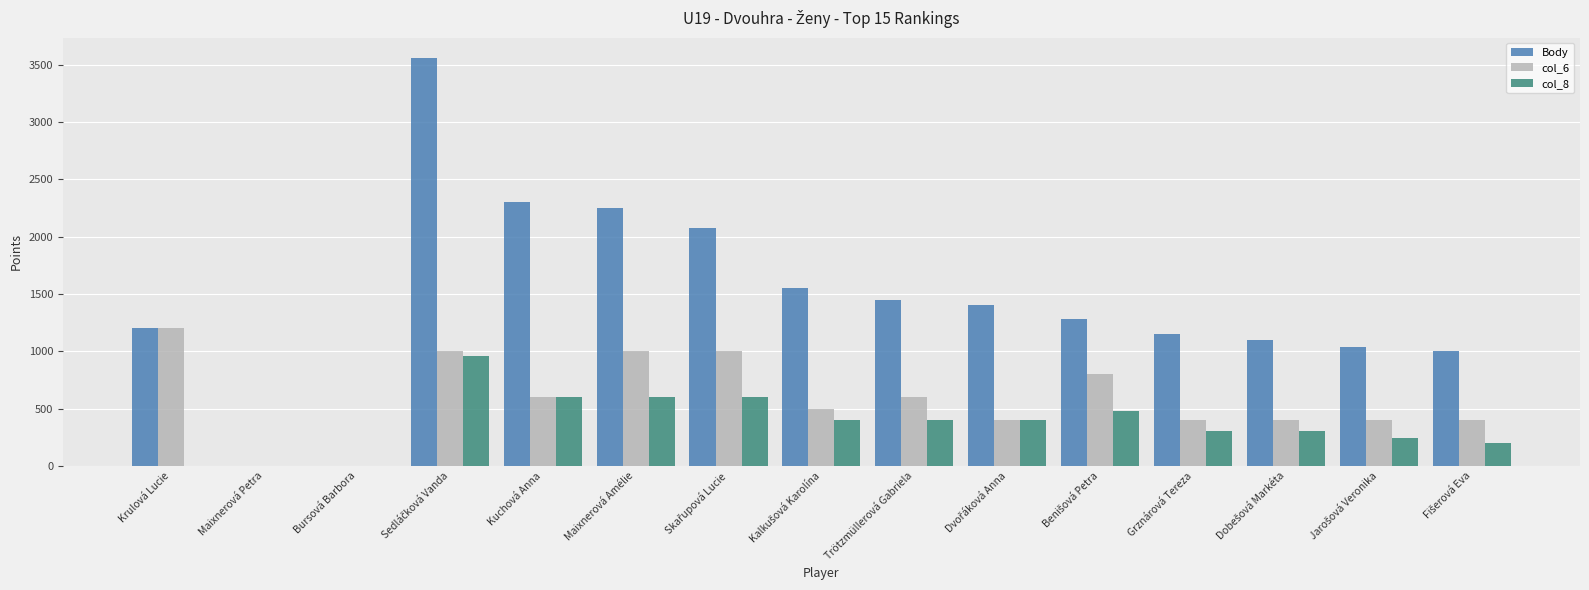

What is the total value across all series at Grznárová Tereza?

1850